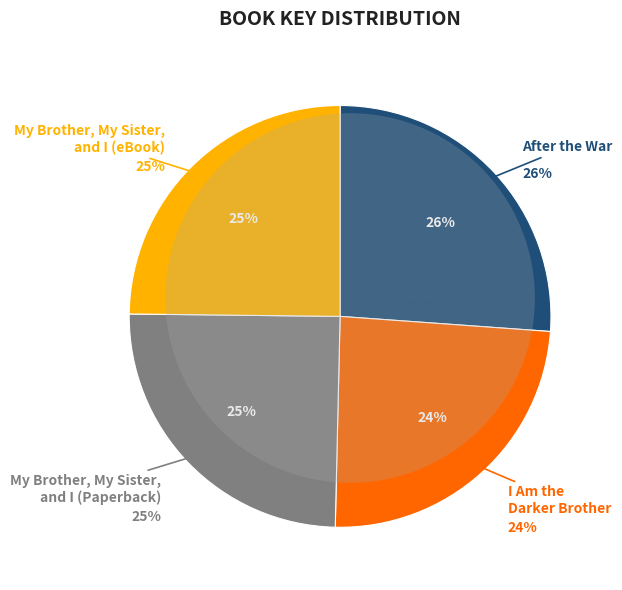

To the nearest percent, what portion does My Brother My Sister and I (eBook) represent?

25%